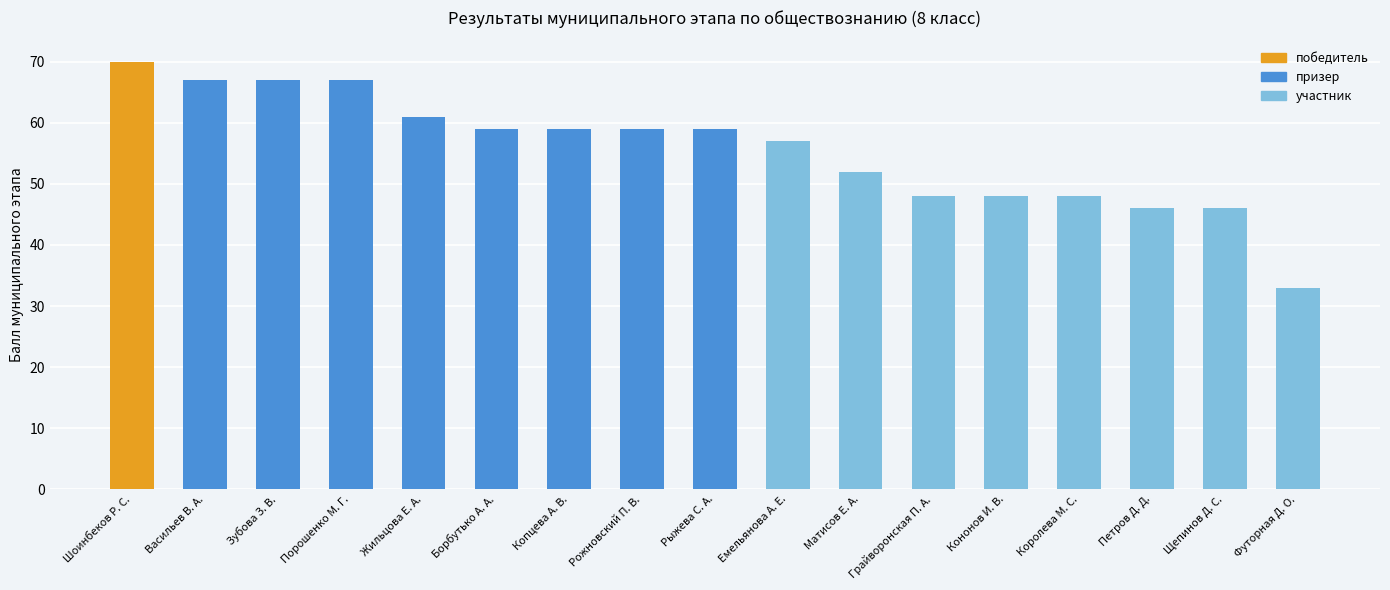

Which label corresponds to the largest value in the chart?

Шоинбеков Р. С.